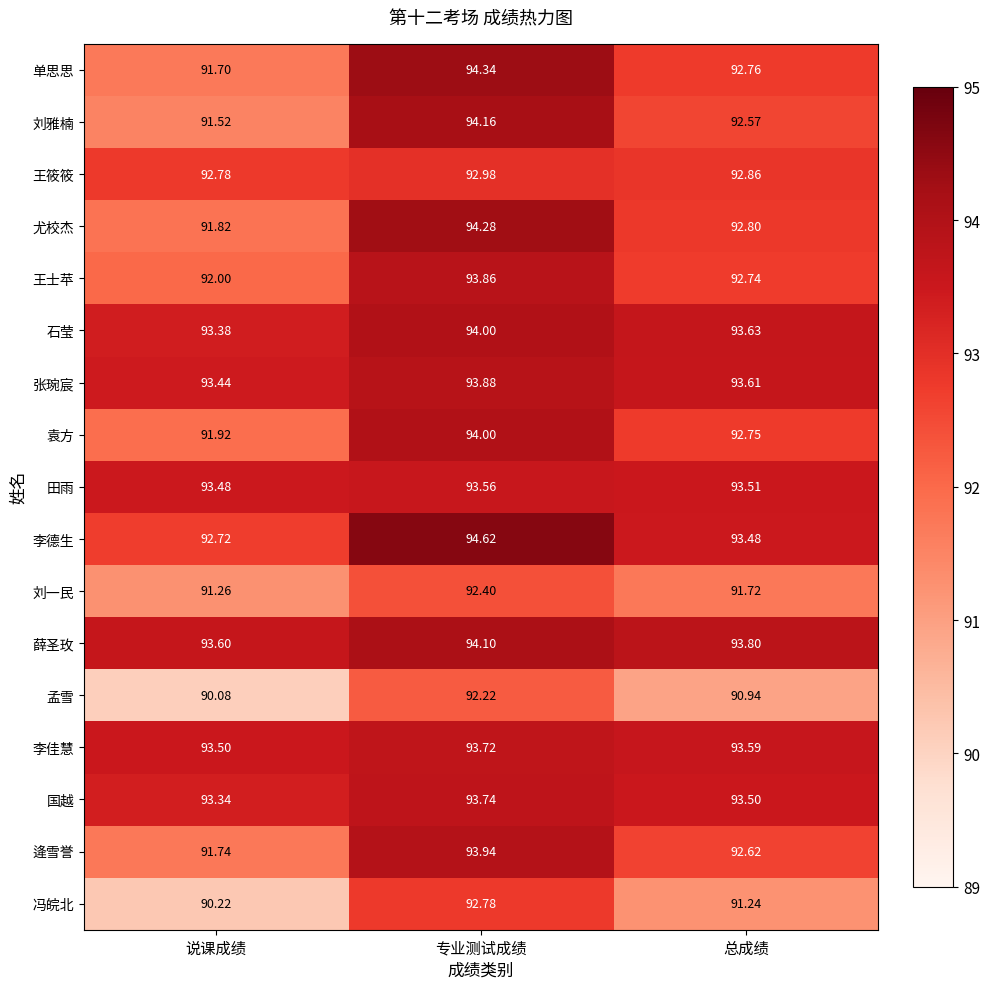

Rank the series at 总成绩 from lowest to highest value.

孟雪, 冯皖北, 刘一民, 刘雅楠, 逄雪誉, 王士苹, 袁方, 单思思, 尤校杰, 王筱筱, 李德生, 国越, 田雨, 李佳慧, 张琬宸, 石莹, 薛圣玫